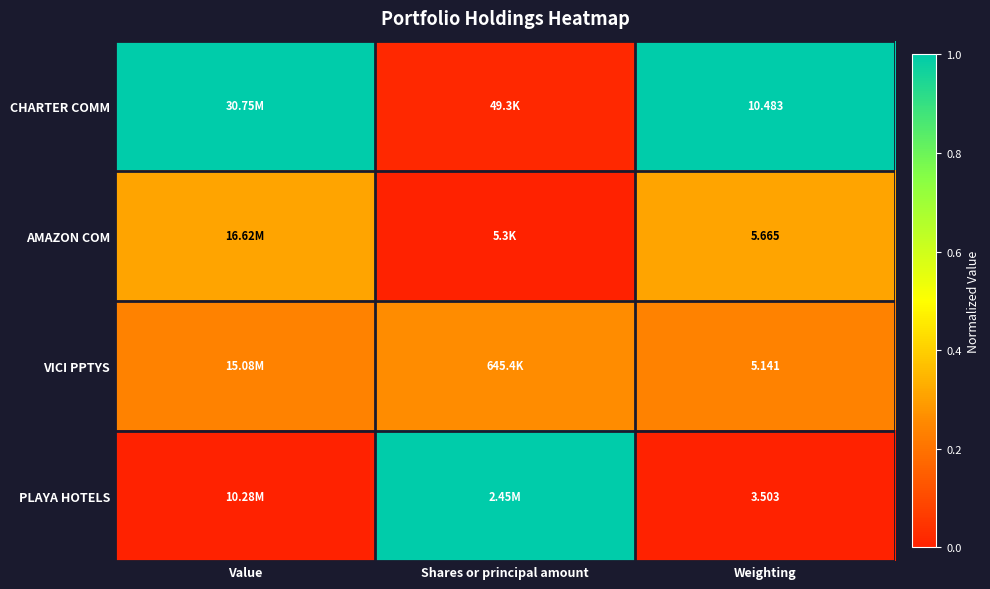

Count the number of categories in the chart.

3